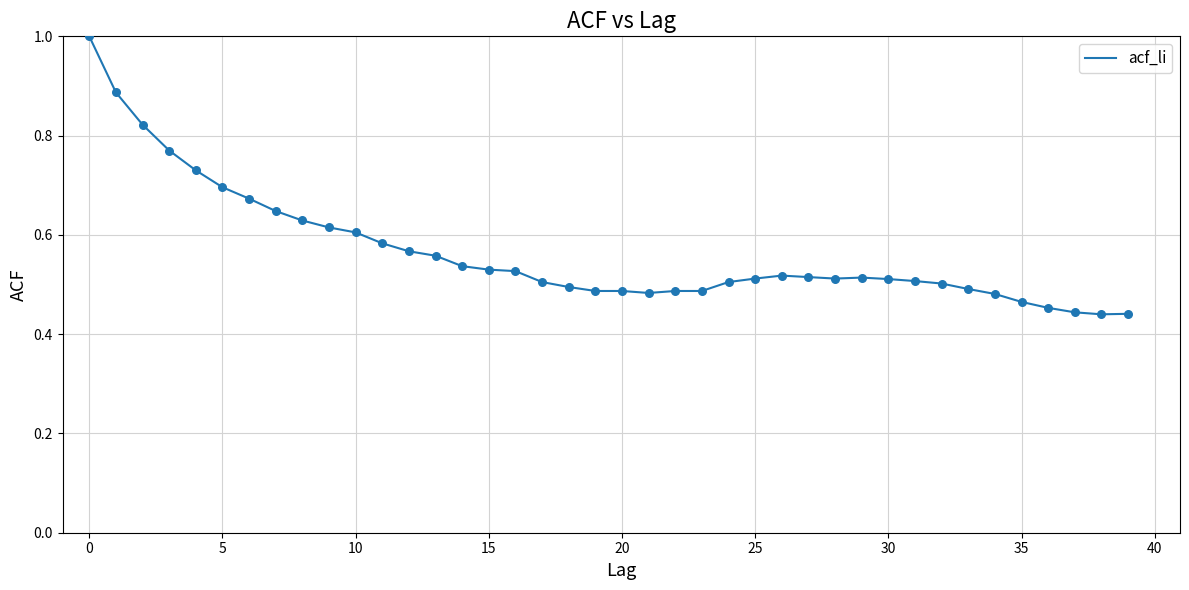

What is the maximum value shown in the chart?

1.0